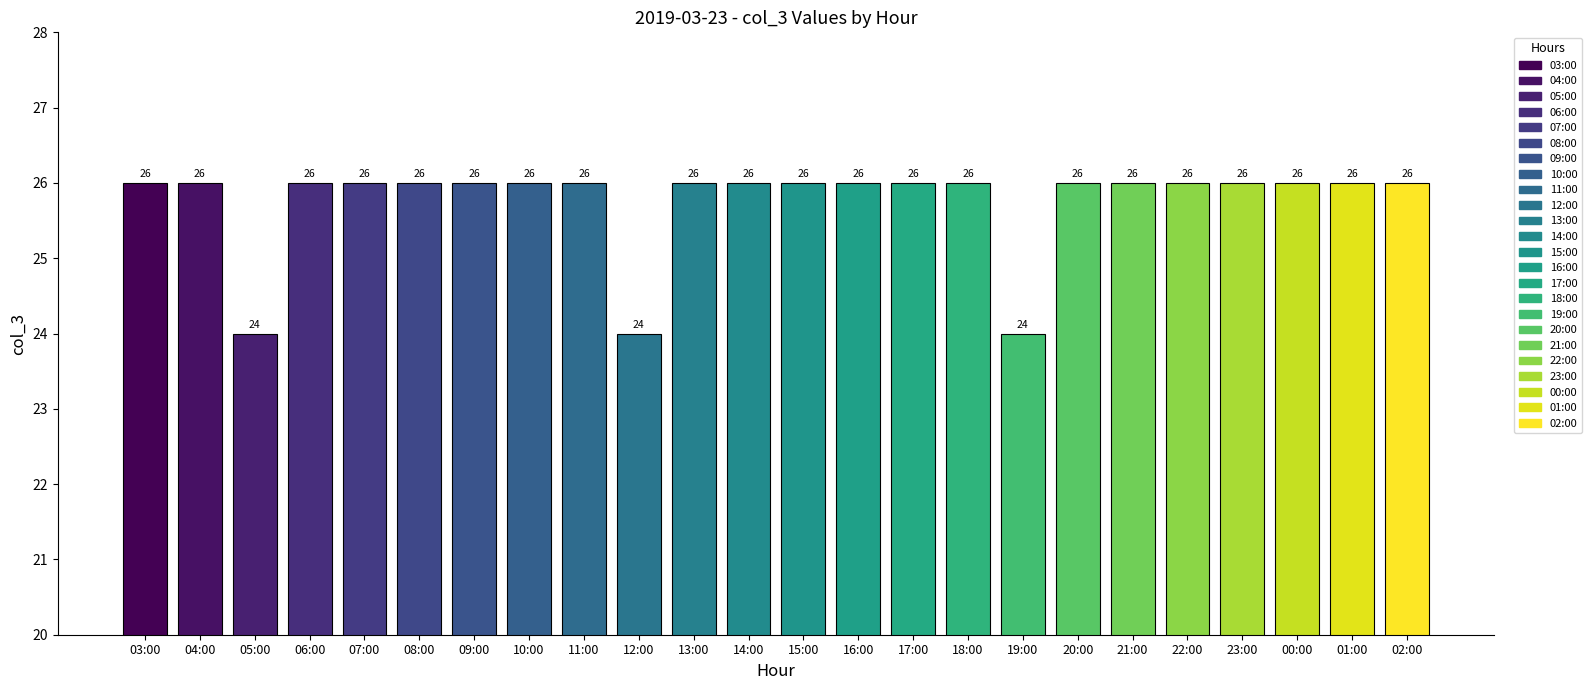

Is it true that the value at 15:00 is 18?

False